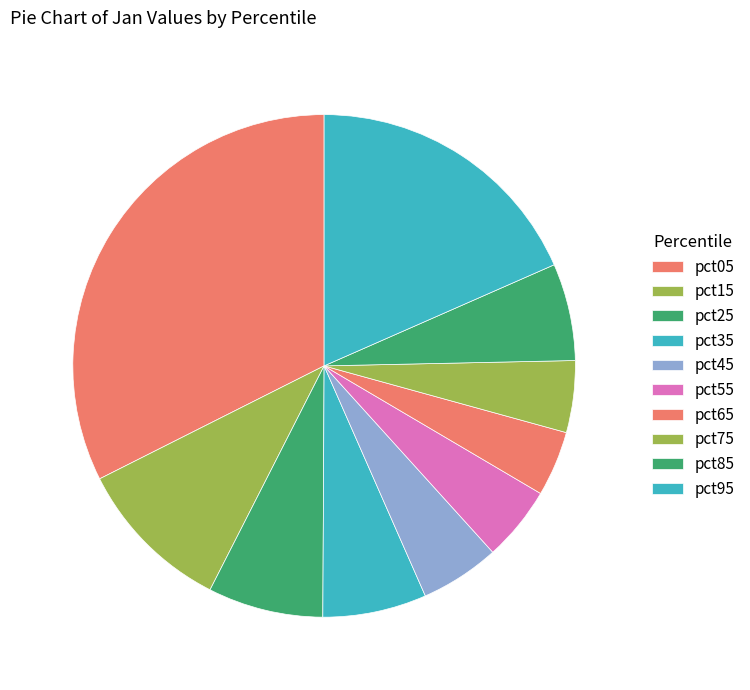

What is the change in value from pct15 to pct35?

-0.1